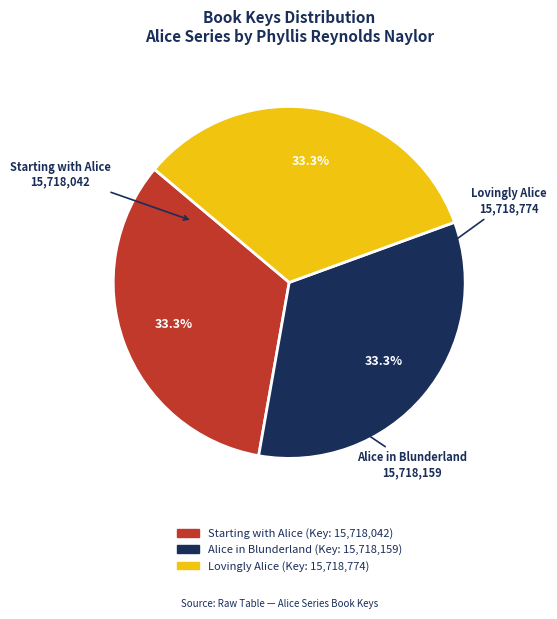

Count the number of slices in the pie.

3